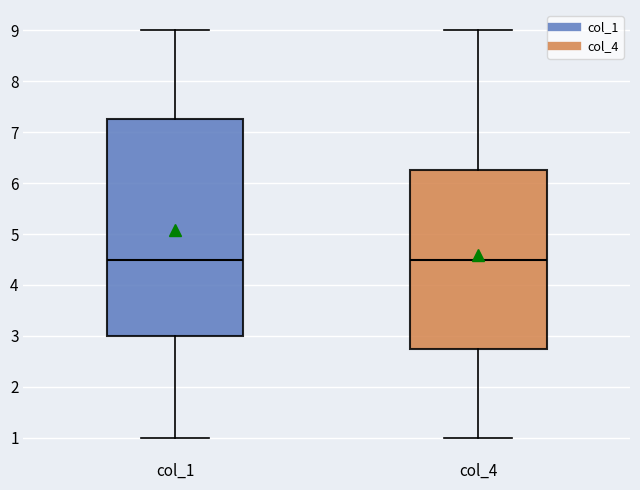

Reading left to right, read every box against the y-axis: the position of its median line, the range the box covers, and the ends of its whiskers. The values are not printed on the chart, so give them approximately, as read against the axis.

col_1: median 4.5, box 3.0 to 7.3, whiskers 1.0 to 9.0
col_4: median 4.5, box 2.8 to 6.3, whiskers 1.0 to 9.0